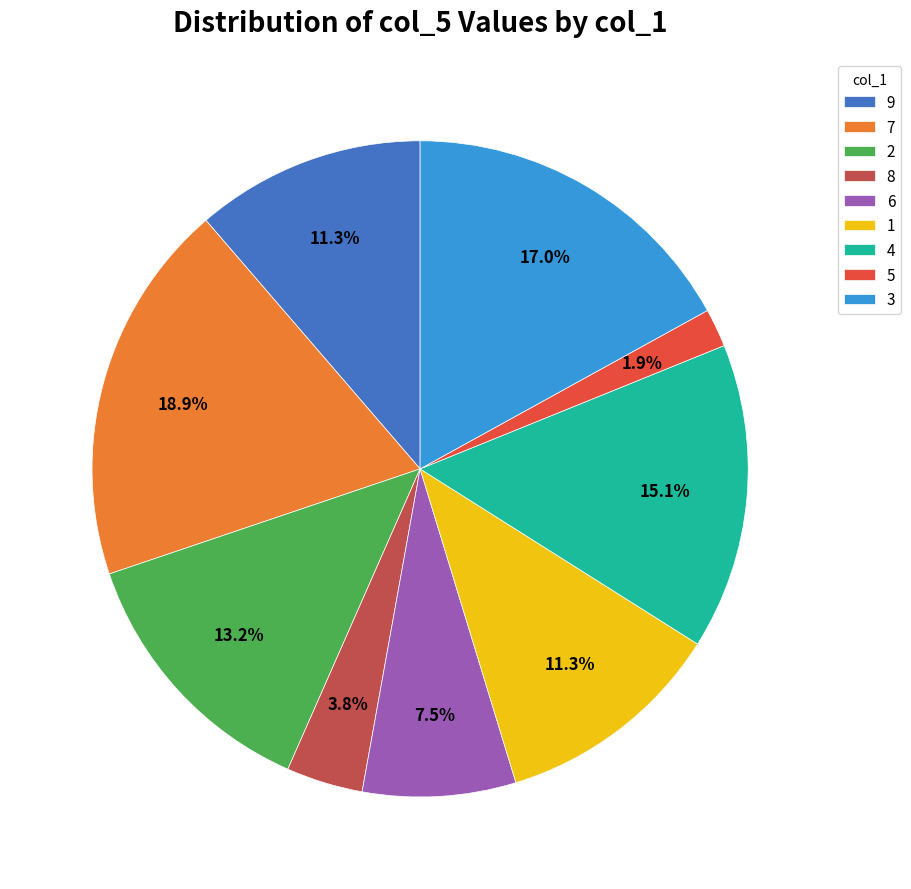

What percentage is the 3 slice, to the nearest percent?

17%